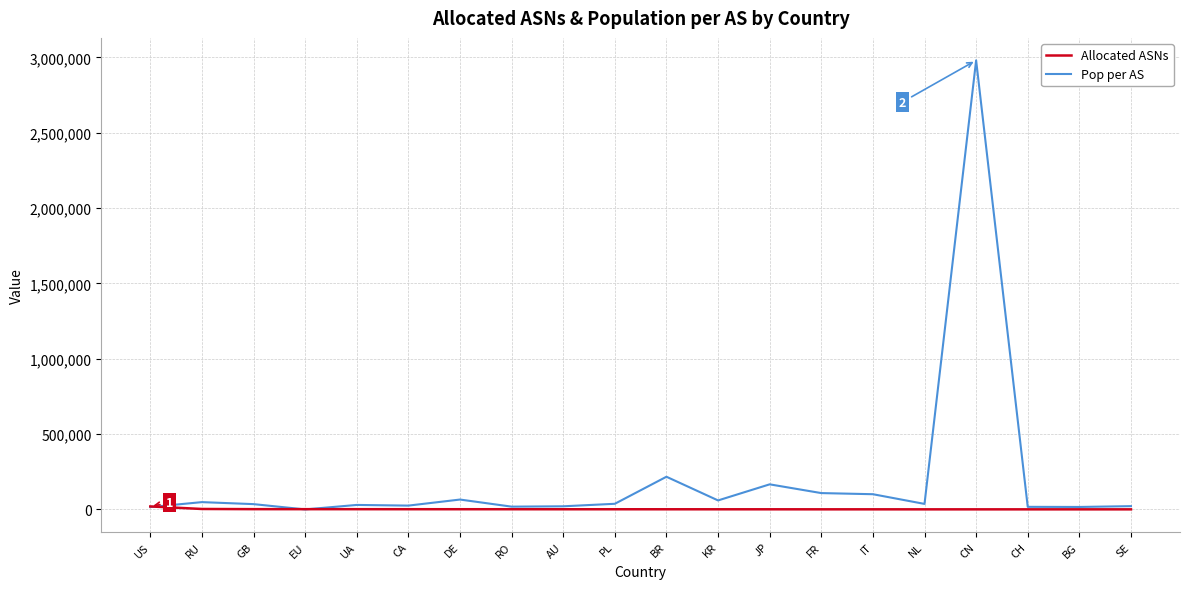

Which series has the widest spread of values?

Pop per AS